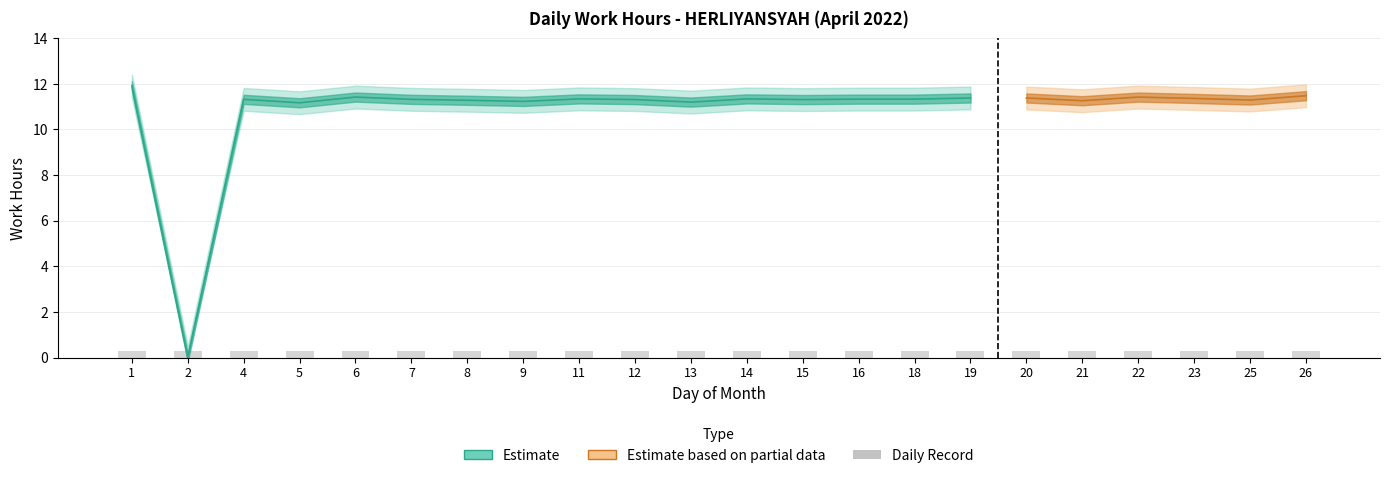

Count the number of categories in the chart.

22